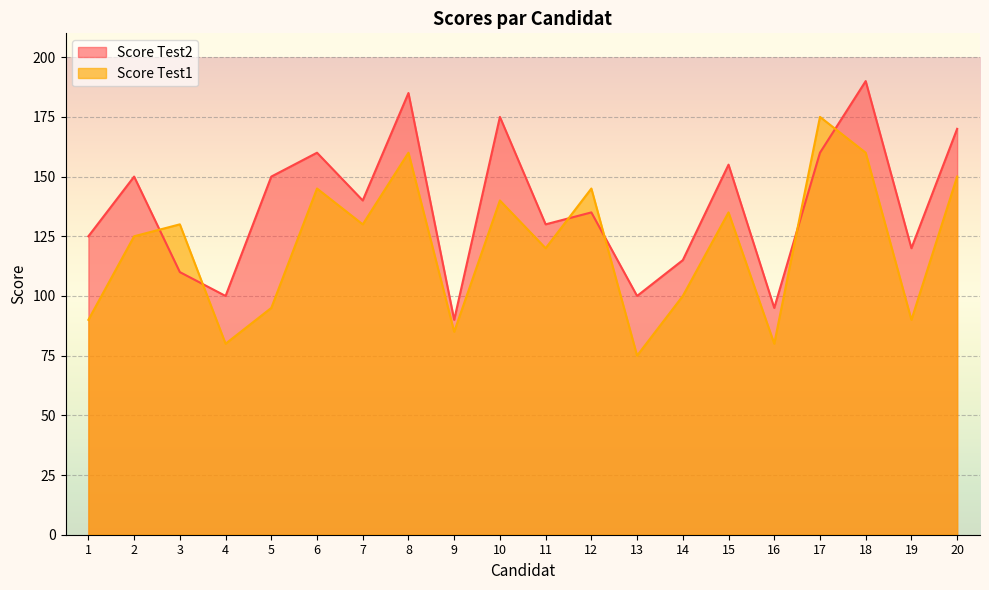

Which series has the widest spread of values?

Score Test2